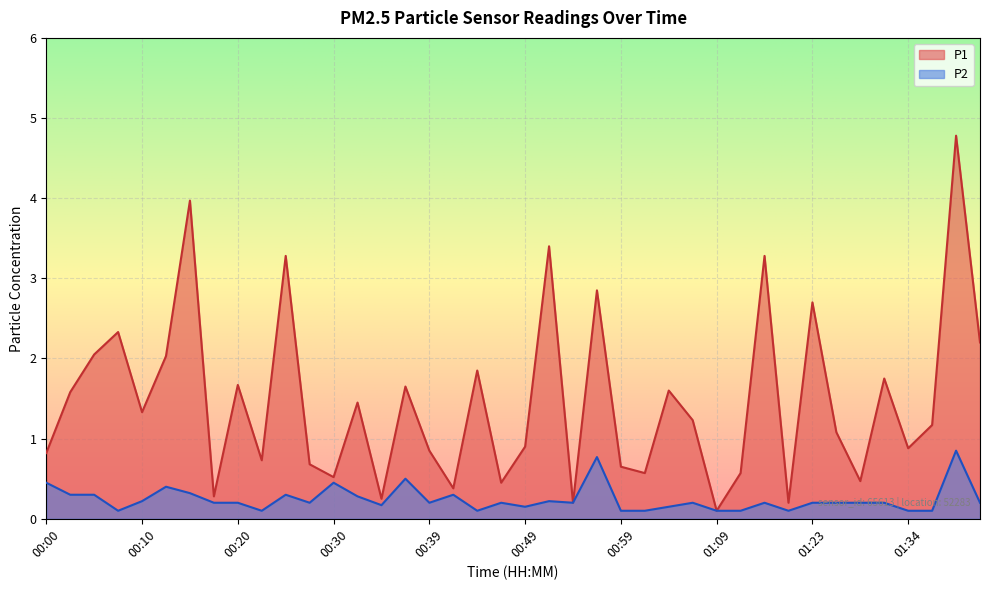

What is the maximum value for P1?

4.8